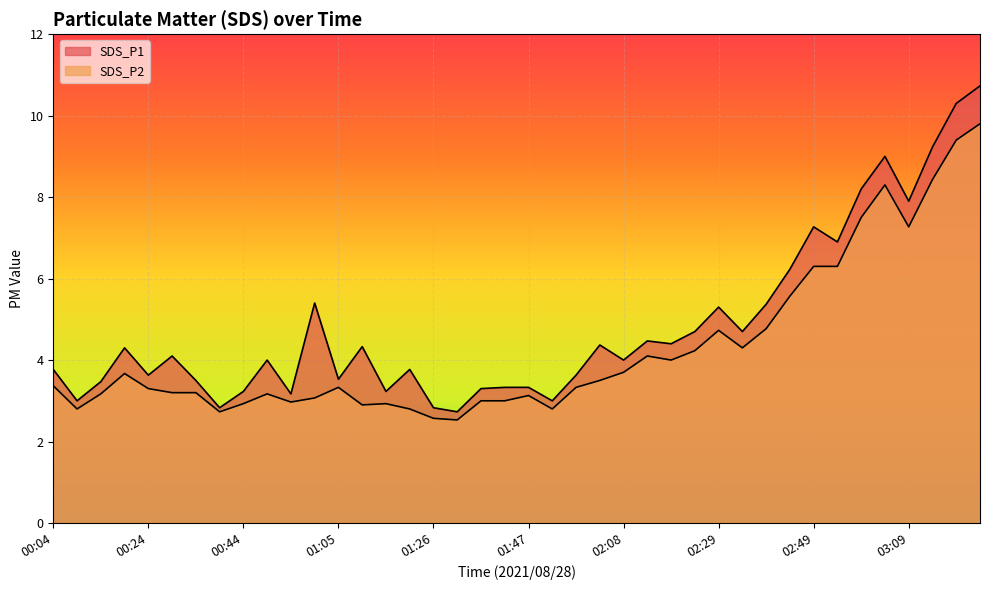

What position from the right is 00:09?

39